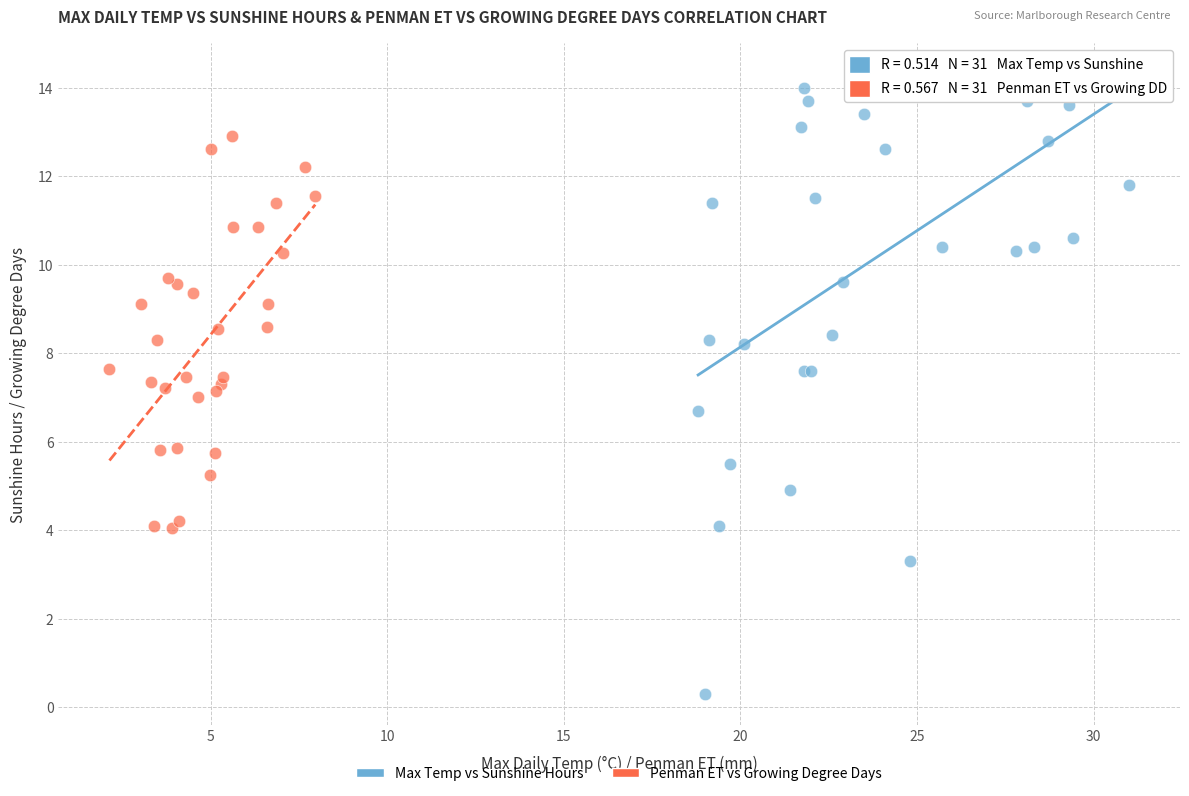

What are all the series names shown in the legend?

Max Temp vs Sunshine Hours, Penman ET vs Growing Degree Days